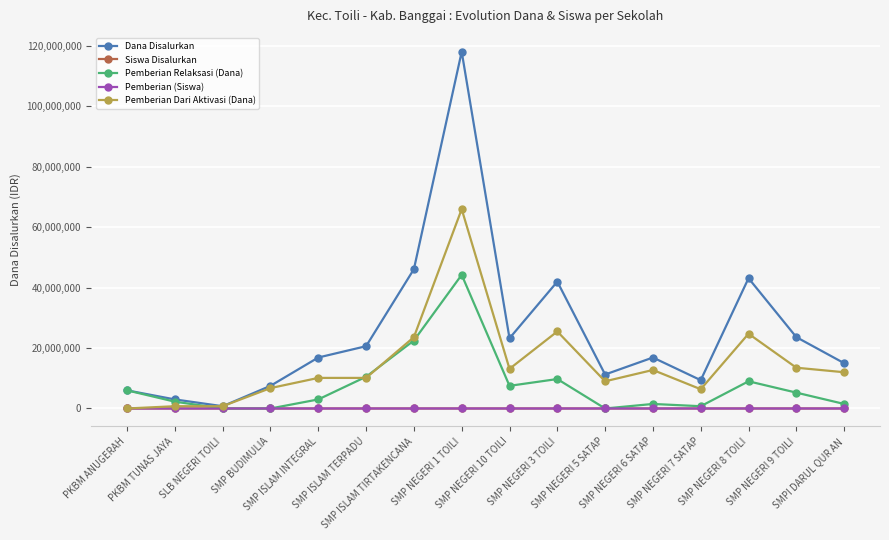

Which series has the largest total across all categories?

Dana Disalurkan